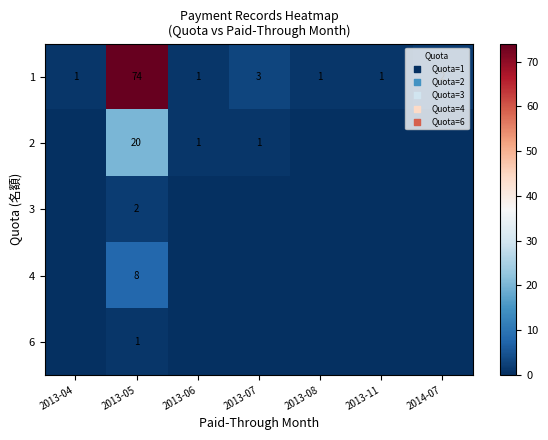

Is the value of 1 at 2013-04 greater than the value of 3 at 2013-05?

No